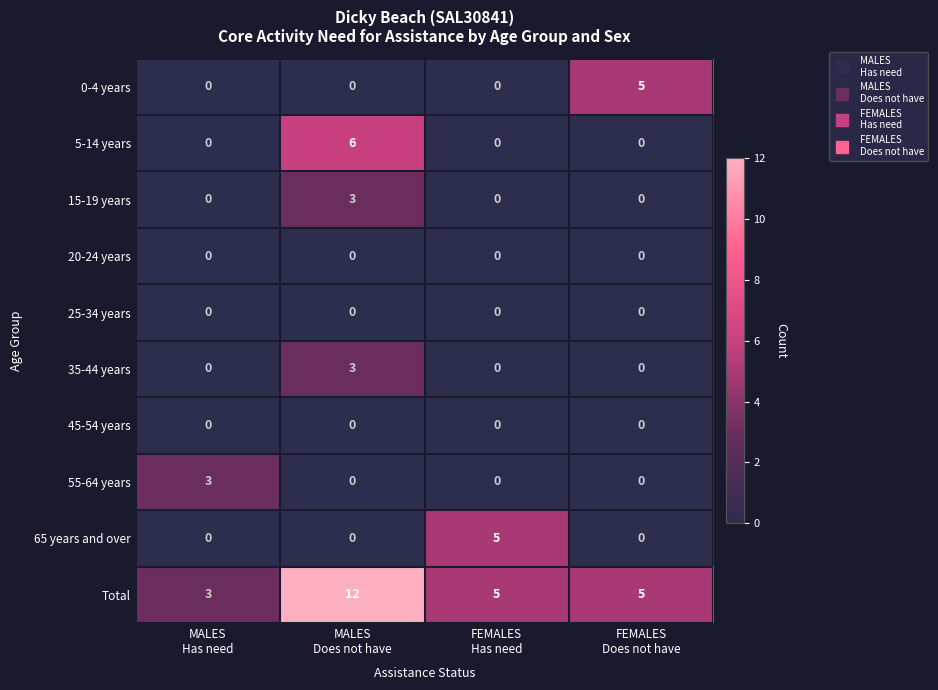

Which series has the widest spread of values?

Total